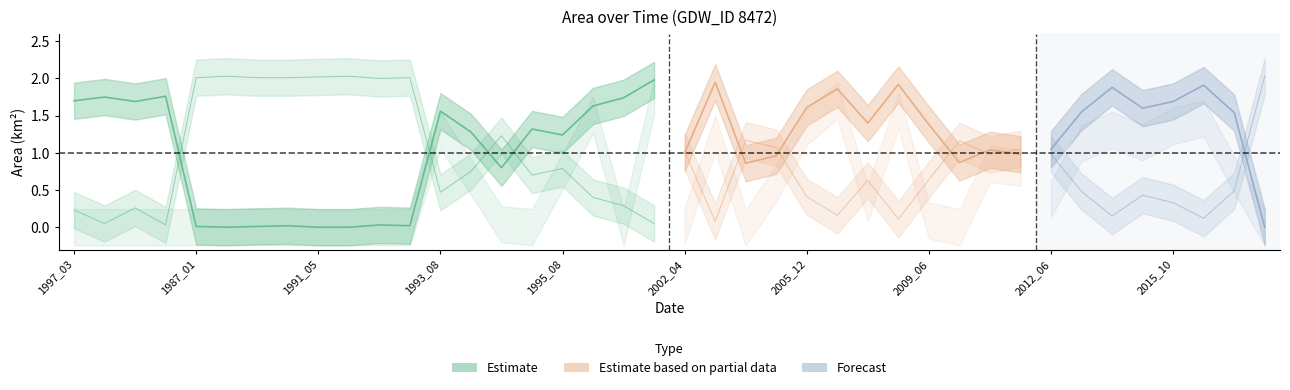

What is the sum of the origWaterArea values at 2009_06 and 1992_08?

0.1